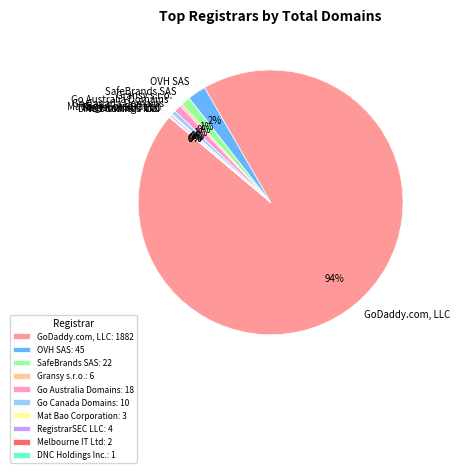

To the nearest percent, what is the average slice percentage?

10%